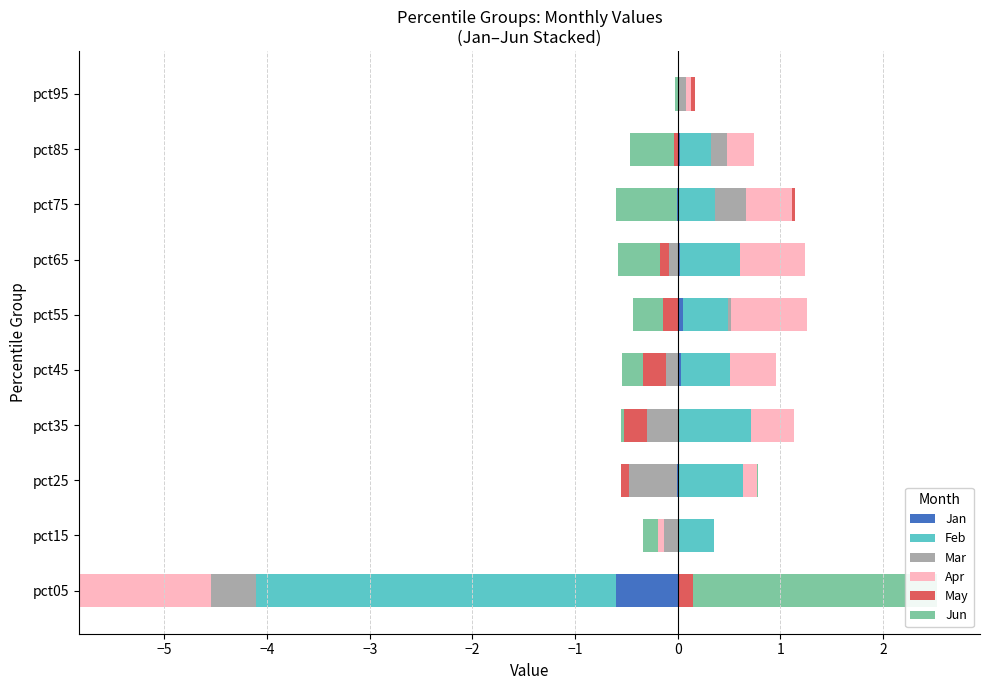

True or false: Feb has a value of 1.0 at pct25.

False